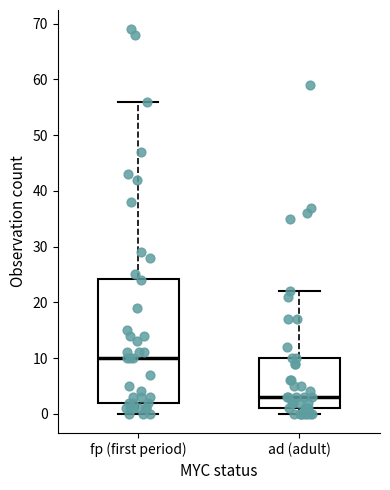

Comparing the boxes themselves (not the whiskers), which one is the tallest?

fp (first period)